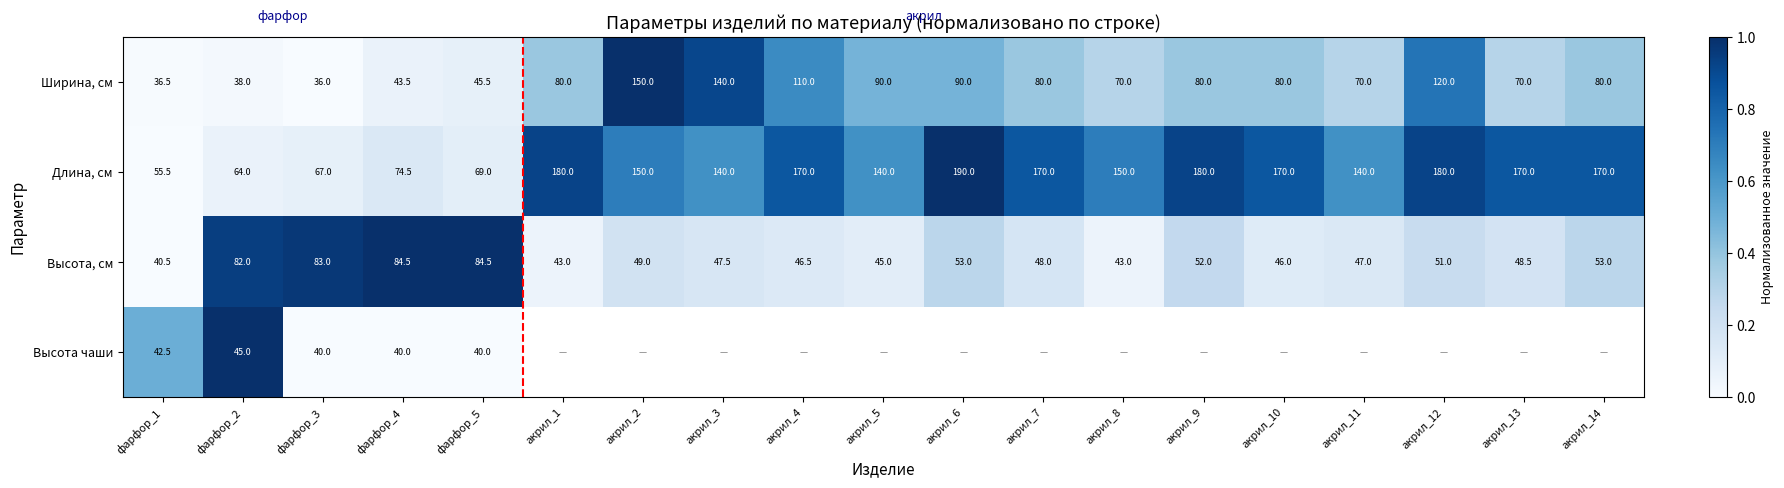

Between фарфор_2 and фарфор_4, which series saw the biggest shift?

Длина, см